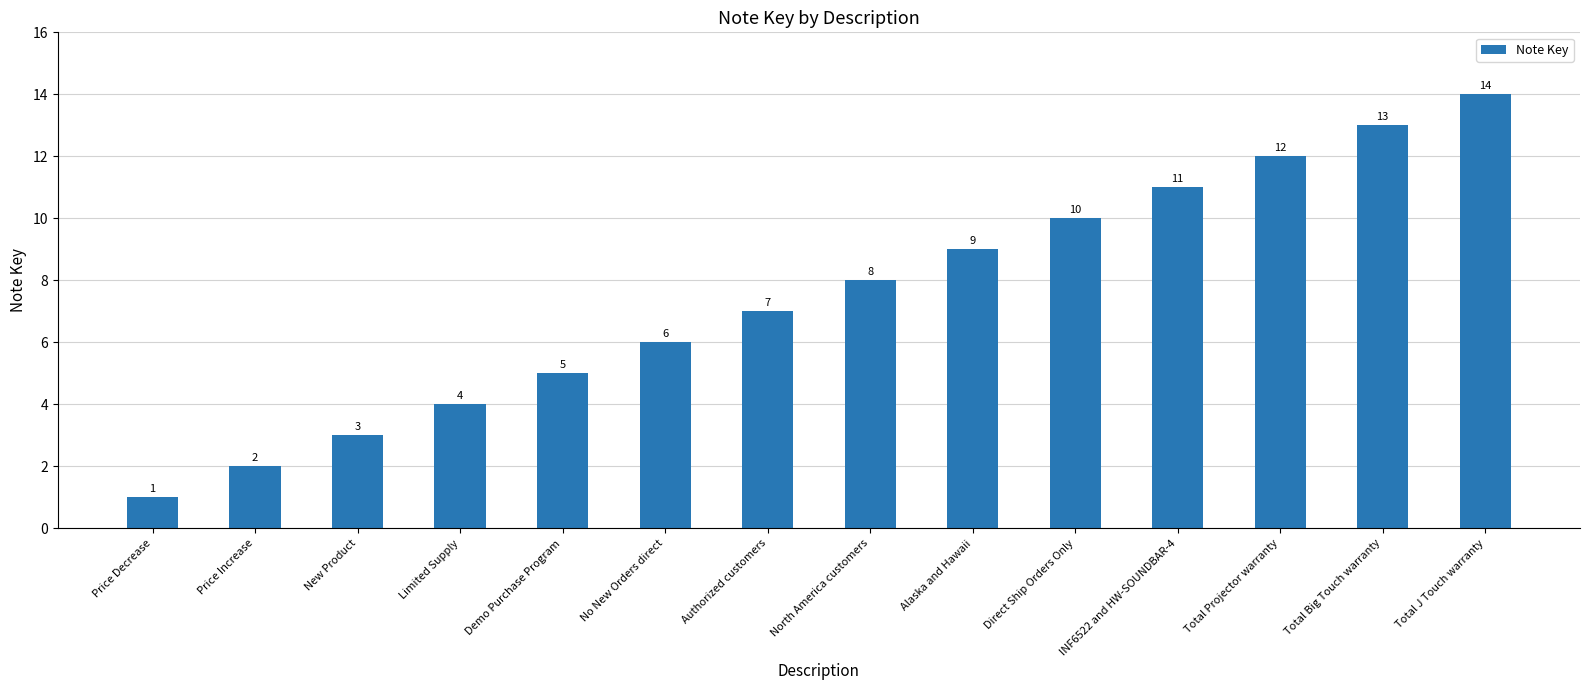

The value at Price Increase is 1. True or false?

False